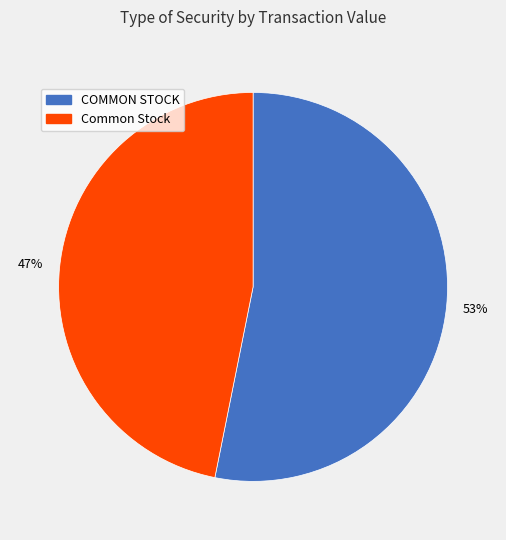

True or false: COMMON STOCK accounts for 45% of the total.

False